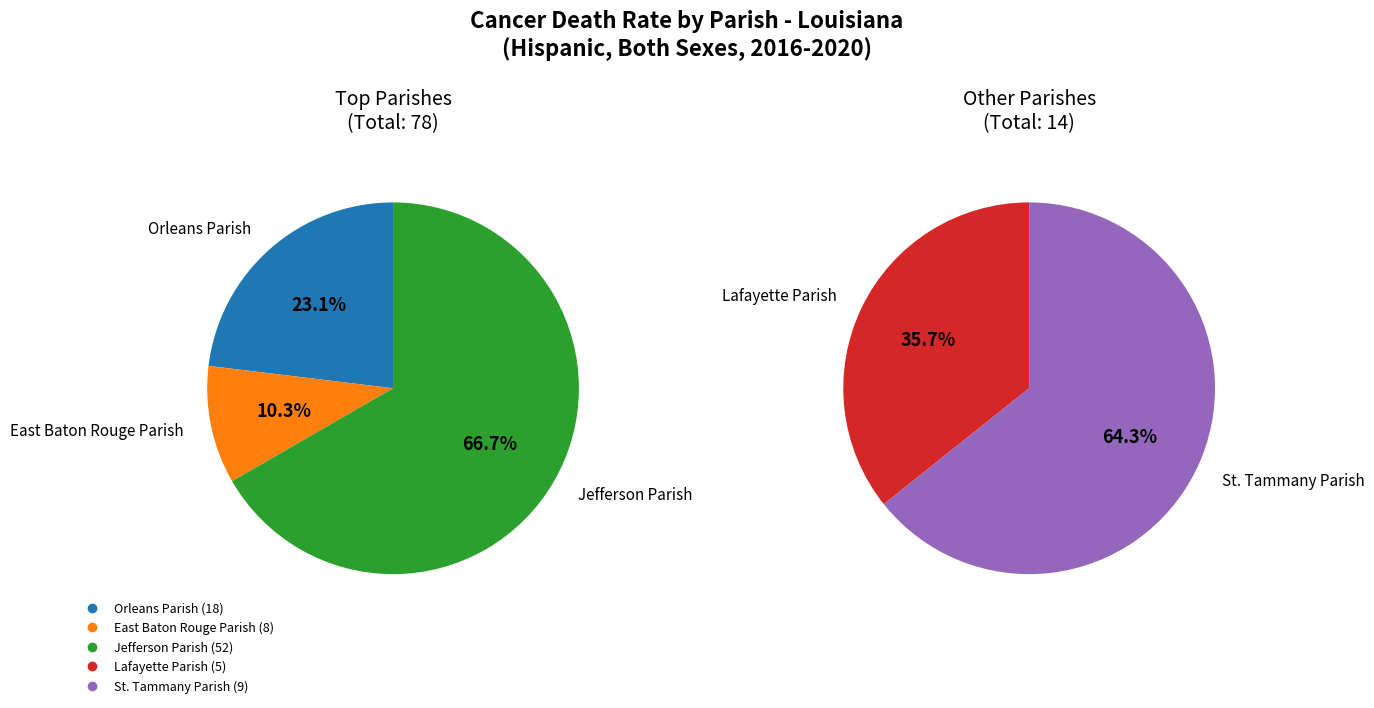

Which slice represents more than half of the pie?

Jefferson Parish